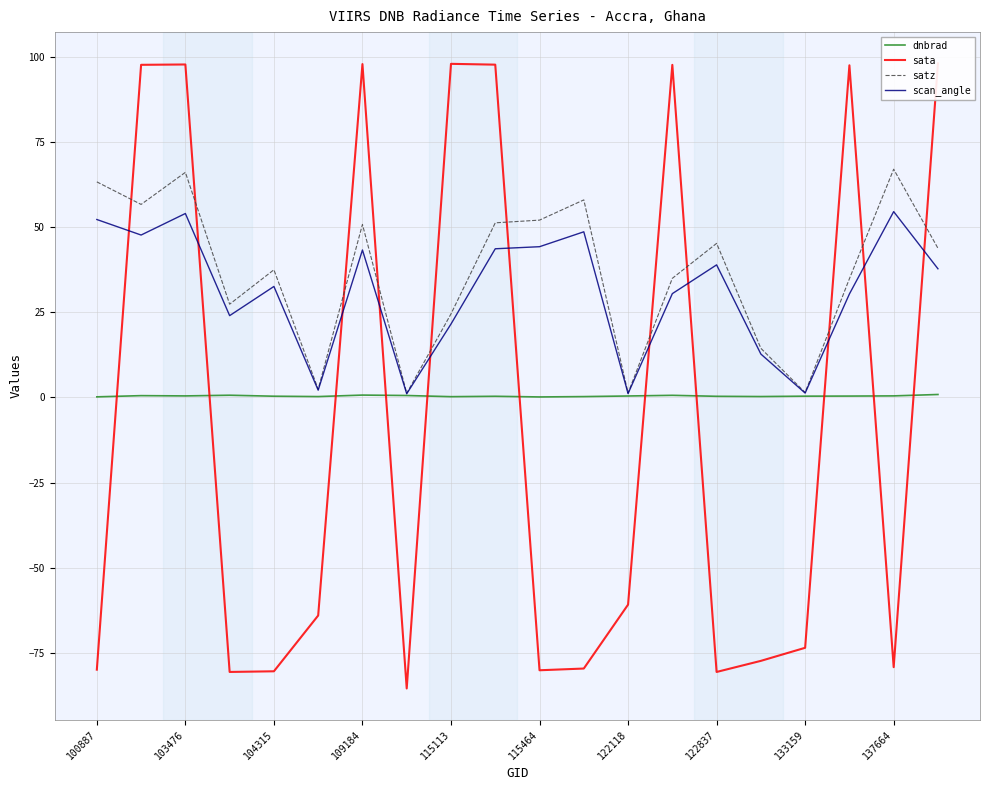

At which label does satz first exceed 43?

100887